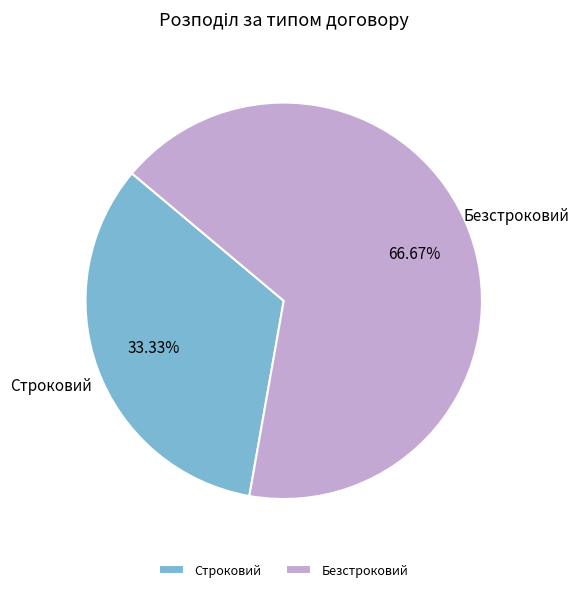

How many slices are in this pie chart?

2